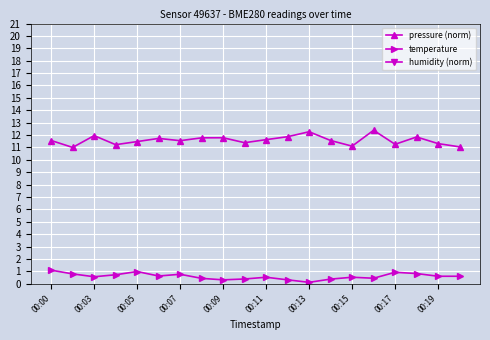

What is the difference between the second highest and second lowest values in the pressure (norm) series?

1.2